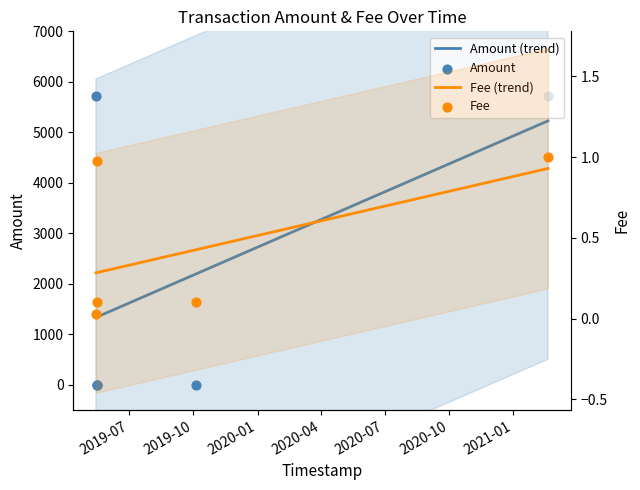

At how many categories does at least one series exceed 1313?

2